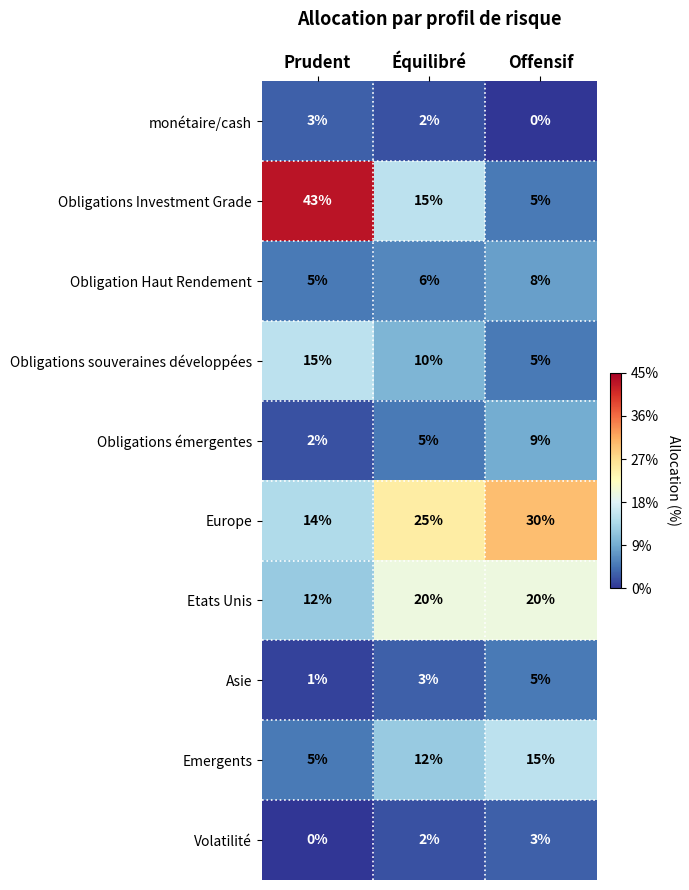

What is the difference between the maximum and minimum values in the Asie series?

4